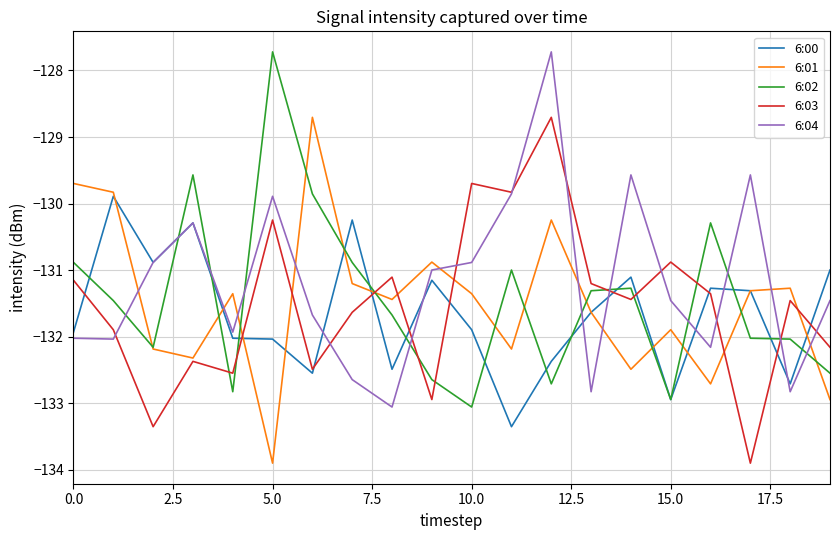

Count the number of categories in the chart.

20